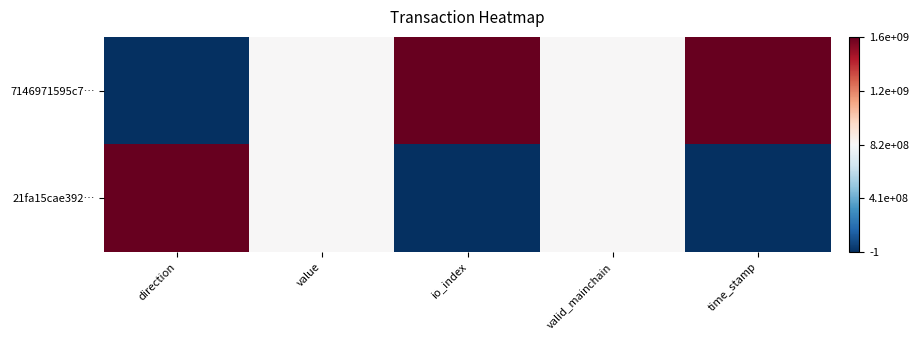

What is the greatest value displayed?

1.0